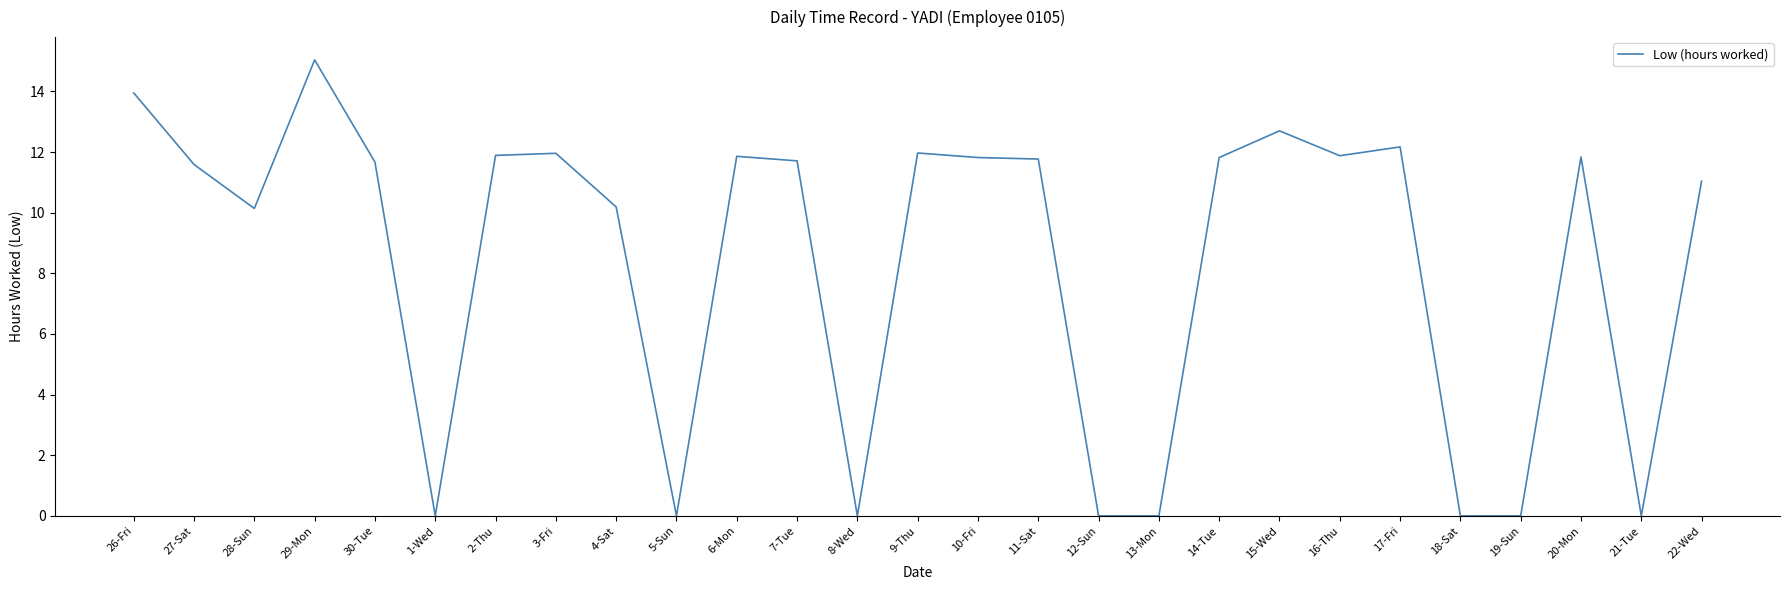

How many categories are shown in the chart?

27